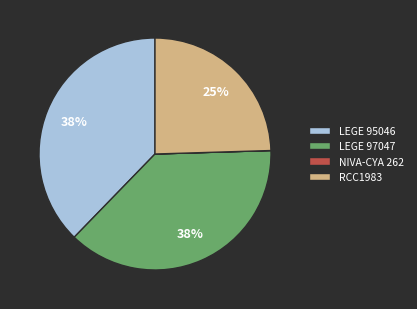

True or false: RCC1983 accounts for 25% of the total.

True